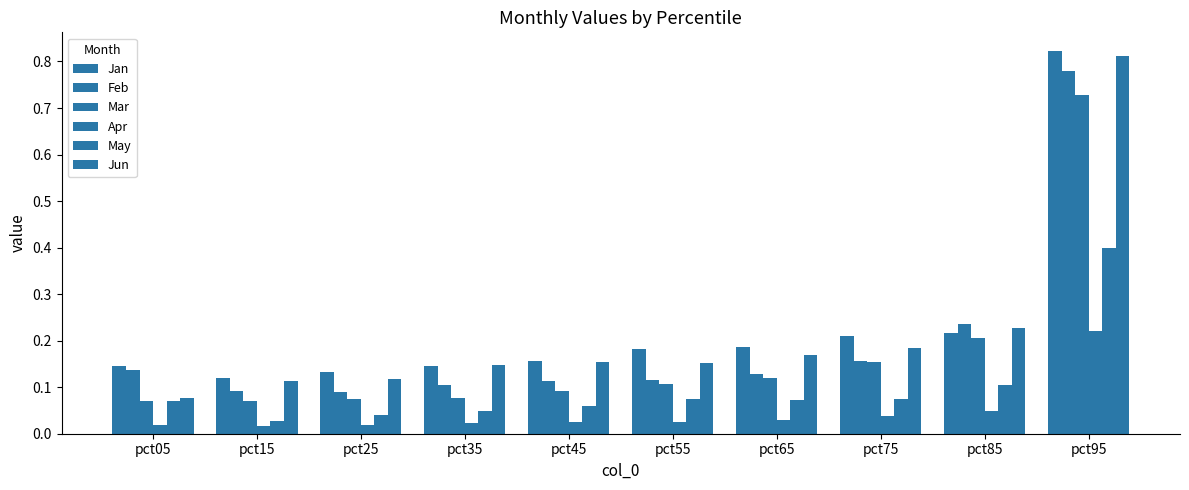

Reading right to left, what are all the values shown in this chart?

Jan: pct95=0.8	pct85=0.2	pct75=0.2	pct65=0.2	pct55=0.2	pct45=0.2	pct35=0.1	pct25=0.1	pct15=0.1	pct05=0.1
Feb: pct95=0.8	pct85=0.2	pct75=0.2	pct65=0.1	pct55=0.1	pct45=0.1	pct35=0.1	pct25=0.1	pct15=0.1	pct05=0.1
Mar: pct95=0.7	pct85=0.2	pct75=0.2	pct65=0.1	pct55=0.1	pct45=0.1	pct35=0.1	pct25=0.1	pct15=0.1	pct05=0.1
Apr: pct95=0.2	pct85=0.0	pct75=0.0	pct65=0.0	pct55=0.0	pct45=0.0	pct35=0.0	pct25=0.0	pct15=0.0	pct05=0.0
May: pct95=0.4	pct85=0.1	pct75=0.1	pct65=0.1	pct55=0.1	pct45=0.1	pct35=0.0	pct25=0.0	pct15=0.0	pct05=0.1
Jun: pct95=0.8	pct85=0.2	pct75=0.2	pct65=0.2	pct55=0.2	pct45=0.2	pct35=0.1	pct25=0.1	pct15=0.1	pct05=0.1